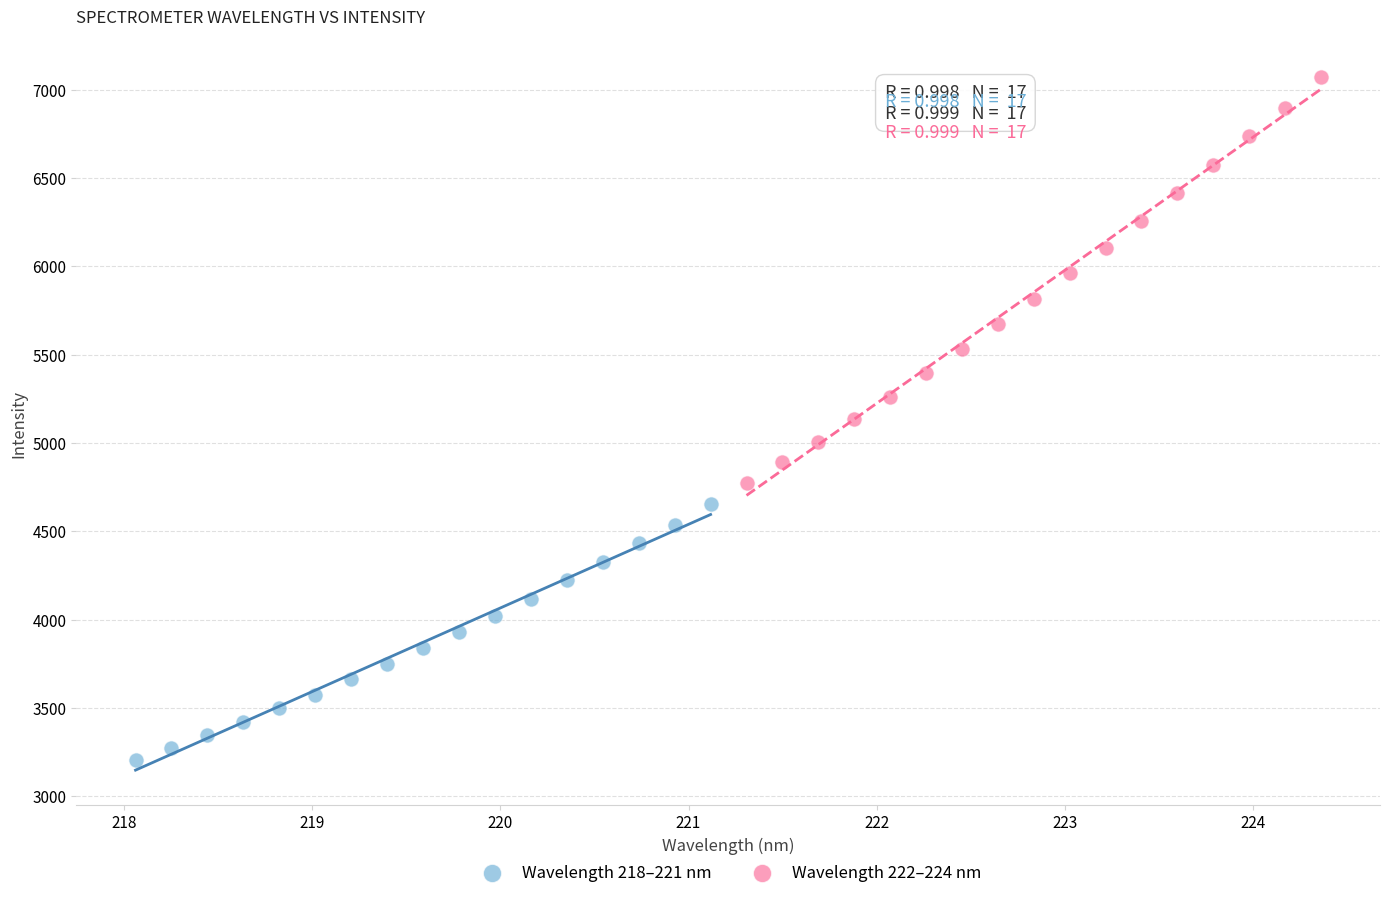

Which series reaches the maximum Y coordinate?

Wavelength 222–224 nm